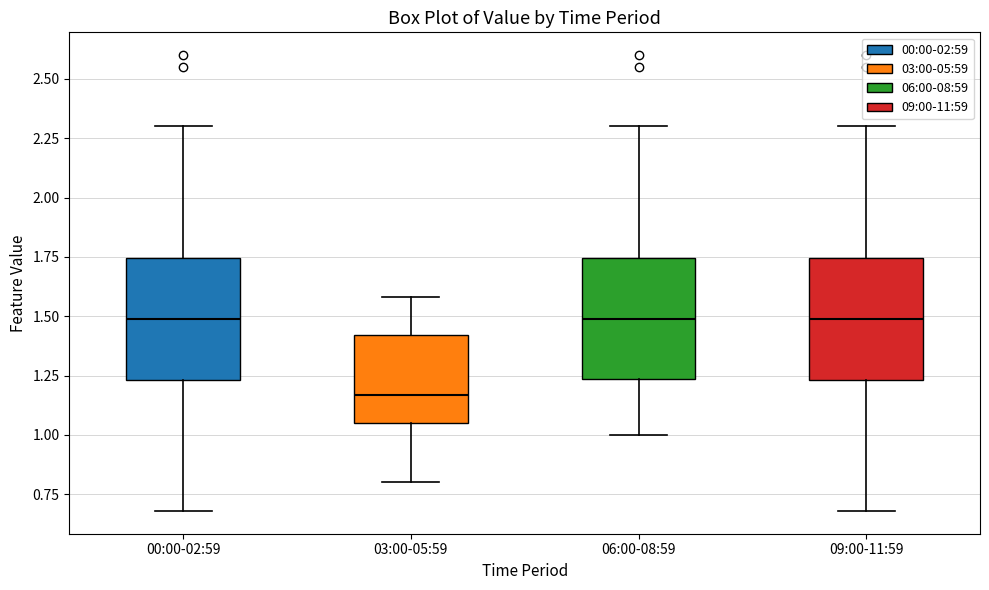

Reading left to right, transcribe this box plot: for each box, give where its median line is, the range the box spans, and where its two whiskers end, as read against the y-axis. The values are not printed on the chart, so give them approximately, as read against the axis.

00:00-02:59: median 1.50, box 1.25 to 1.75, whiskers 0.70 to 2.30
03:00-05:59: median 1.15, box 1.05 to 1.40, whiskers 0.80 to 1.60
06:00-08:59: median 1.50, box 1.25 to 1.75, whiskers 1.00 to 2.30
09:00-11:59: median 1.50, box 1.25 to 1.75, whiskers 0.70 to 2.30